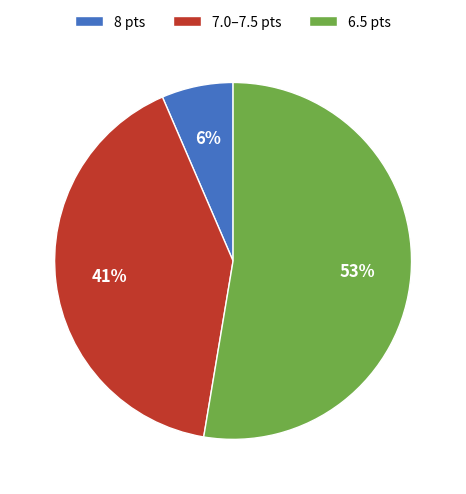

Is it true that 8 pts is 1% of the pie?

False